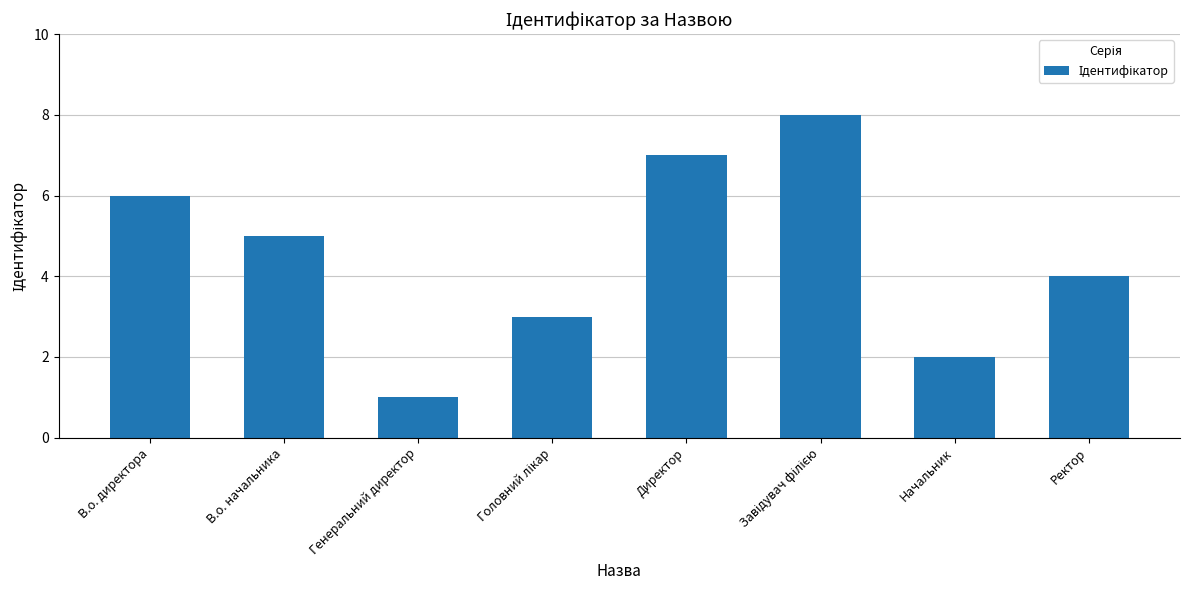

The value at Начальник is 2. True or false?

True